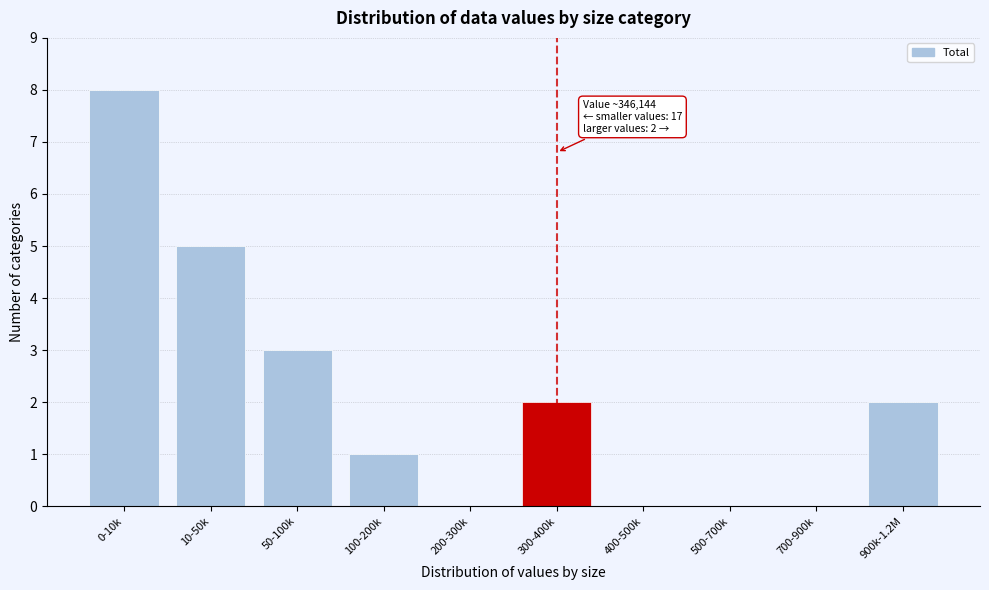

Reading right to left, list all the values displayed in this chart.

900k-1.2M=2	700-900k=0	500-700k=0	400-500k=0	300-400k=2	200-300k=0	100-200k=1	50-100k=3	10-50k=5	0-10k=8